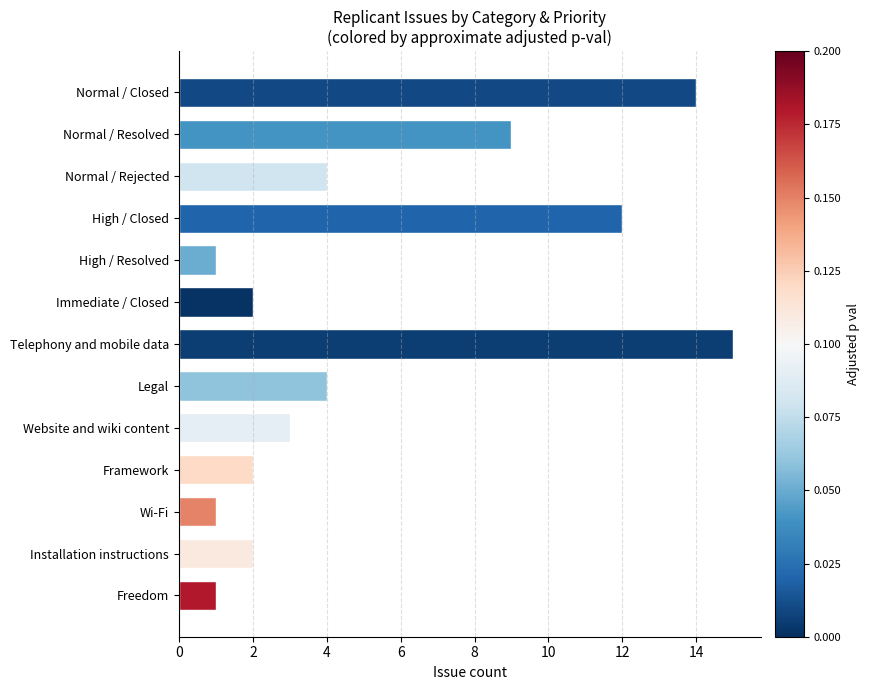

The chart shows a value of 9 at Normal / Resolved. True or false?

True